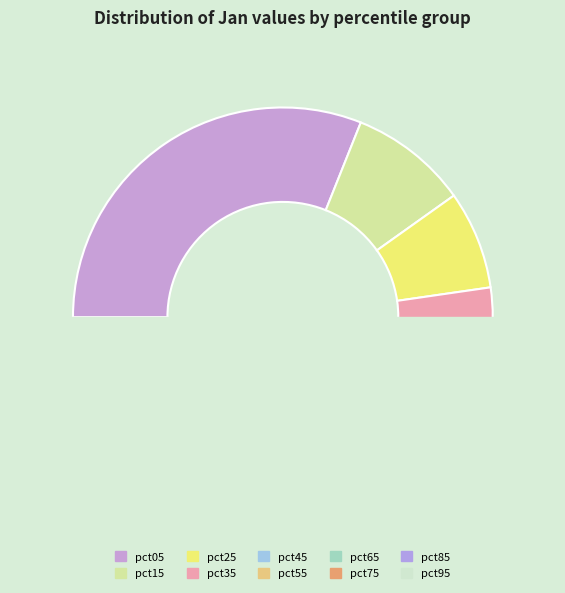

The pct35 slice represents 17% of the pie. True or false?

False